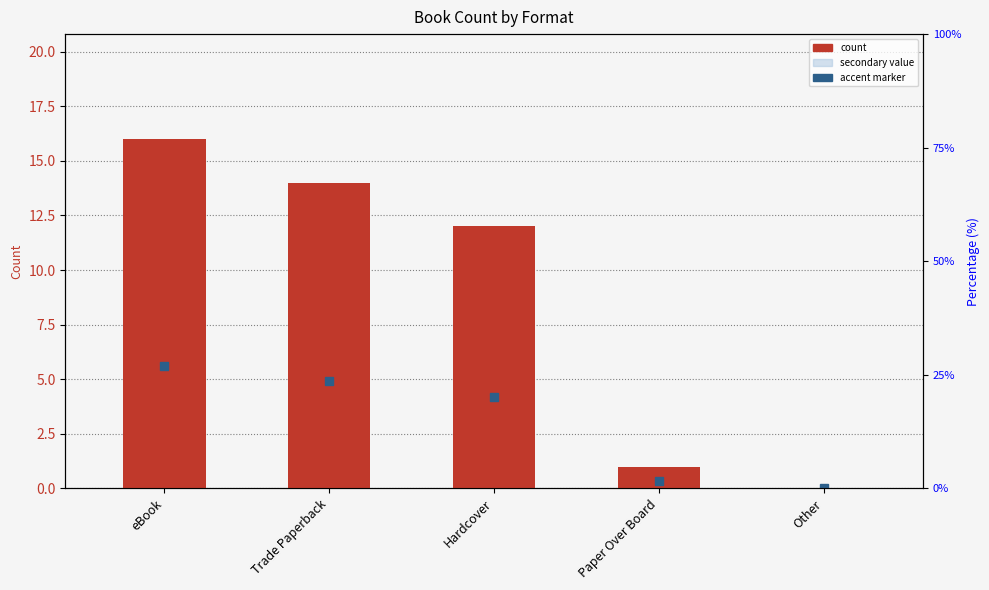

Reading left to right, transcribe all the data shown in this chart.

count: eBook=16.0	Trade Paperback=14.0	Hardcover=12.0	Paper Over Board=1.0	Other=0.0
secondary: eBook=9.6	Trade Paperback=8.4	Hardcover=7.2	Paper Over Board=0.6	Other=0.0